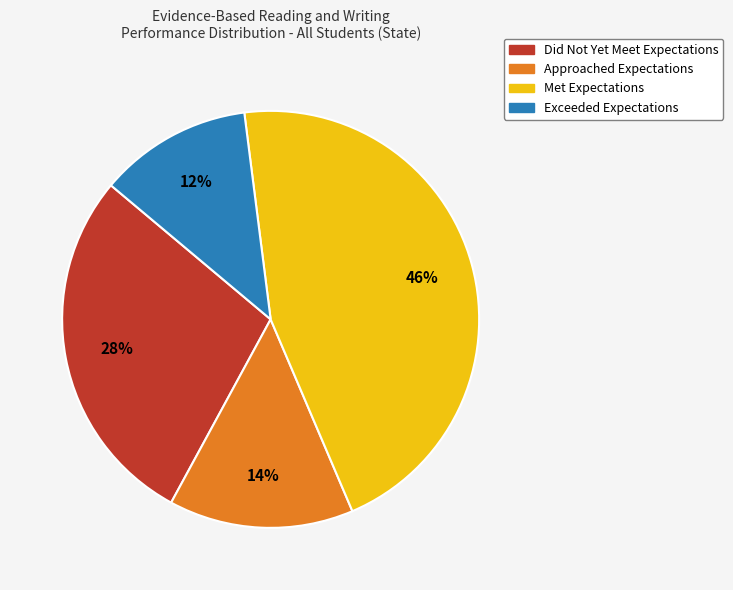

Combined, do Did Not Yet Meet Expectations and Approached Expectations account for over 50%?

No